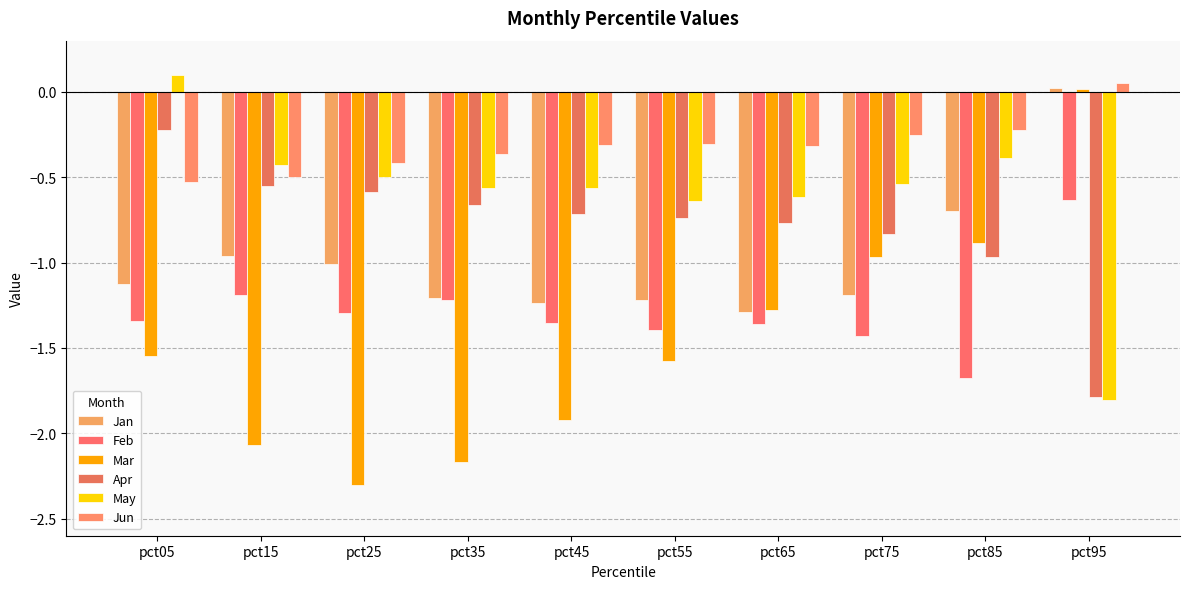

How many groups of bars are there?

10